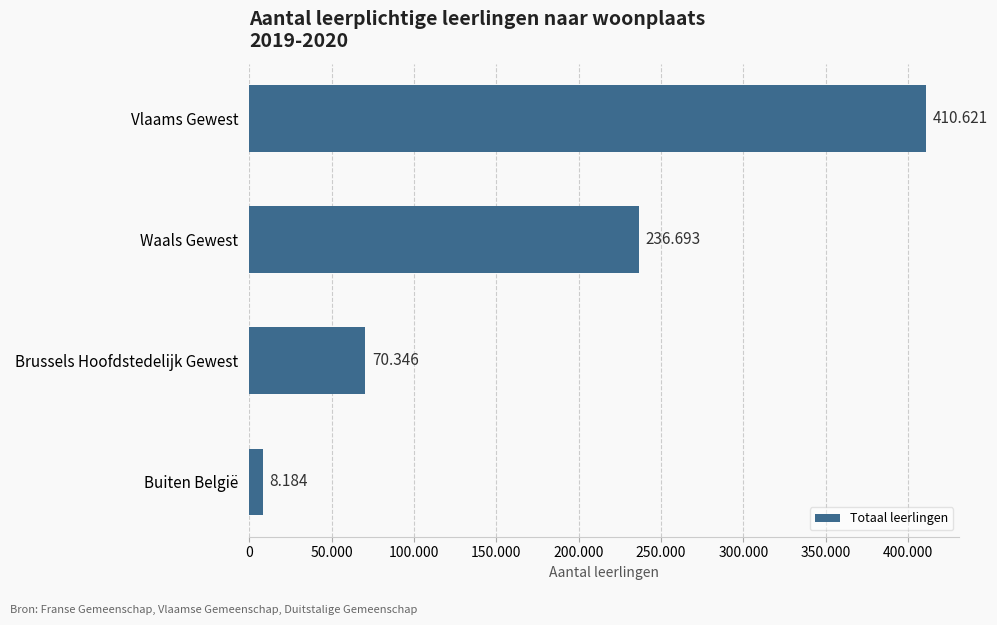

Does the chart contain any negative values?

No